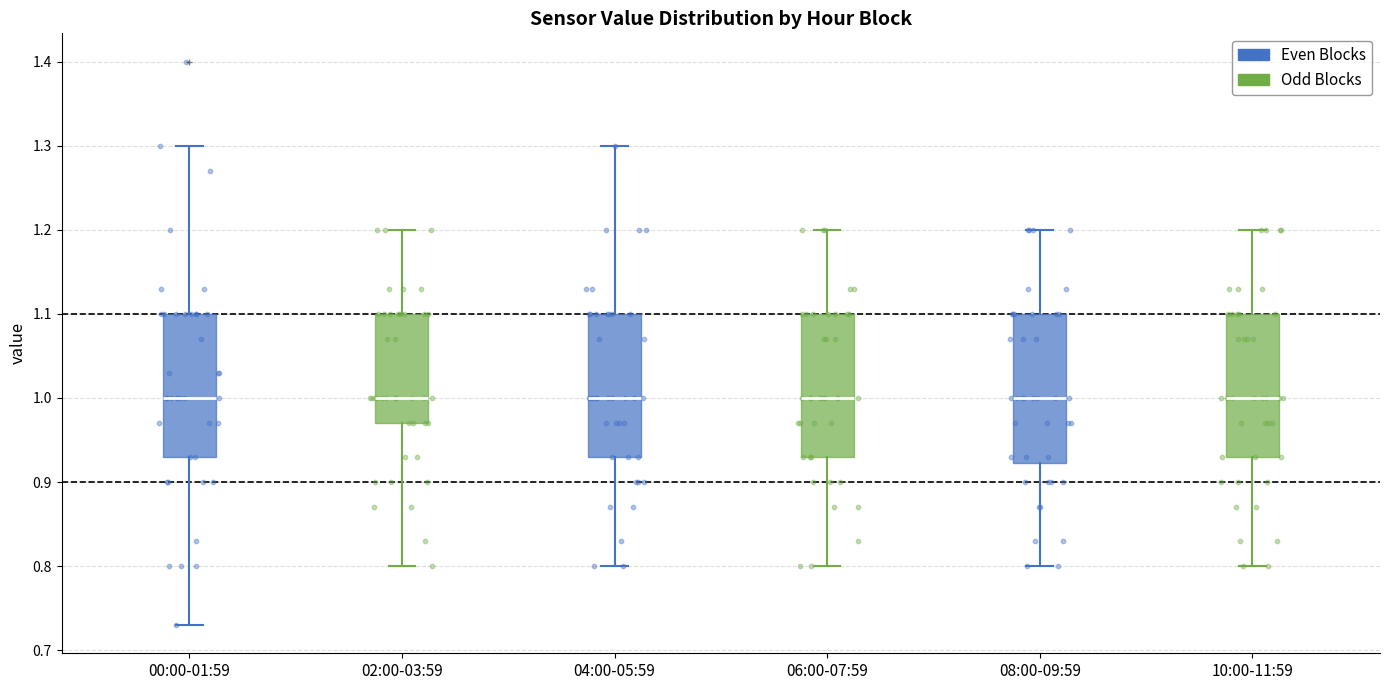

Reading left to right, transcribe this box plot: for each box, give where its median line is, the range the box spans, and where its two whiskers end, as read against the y-axis. The values are not printed on the chart, so give them approximately, as read against the axis.

00:00-01:59: median 1.00, box 0.93 to 1.10, whiskers 0.73 to 1.30
02:00-03:59: median 1.00, box 0.97 to 1.10, whiskers 0.80 to 1.20
04:00-05:59: median 1.00, box 0.93 to 1.10, whiskers 0.80 to 1.30
06:00-07:59: median 1.00, box 0.93 to 1.10, whiskers 0.80 to 1.20
08:00-09:59: median 1.00, box 0.92 to 1.10, whiskers 0.80 to 1.20
10:00-11:59: median 1.00, box 0.93 to 1.10, whiskers 0.80 to 1.20